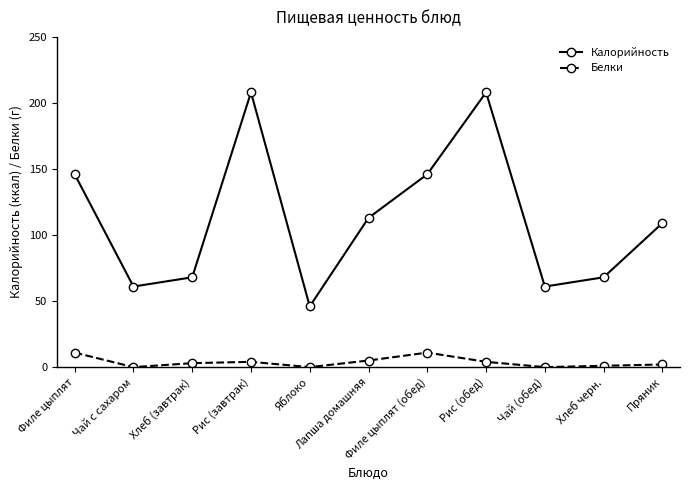

Rank the series by their maximum value, from lowest to highest.

Белки, Калорийность